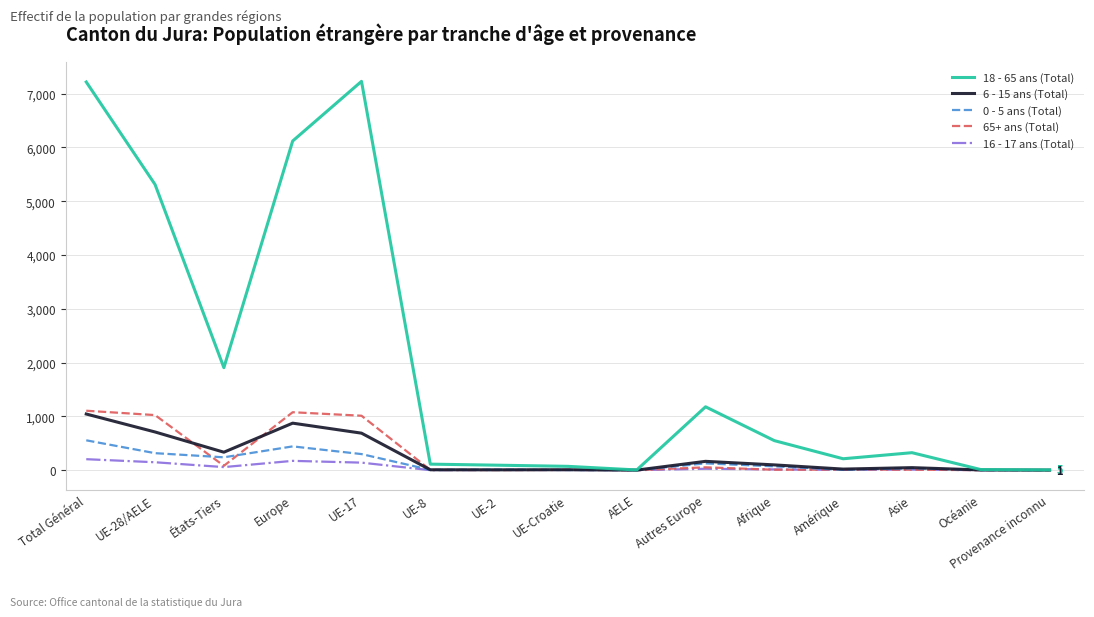

What are all the series names shown in the legend?

18 - 65 ans (Total), 6 - 15 ans (Total), 0 - 5 ans (Total), 65+ ans (Total), 16 - 17 ans (Total)